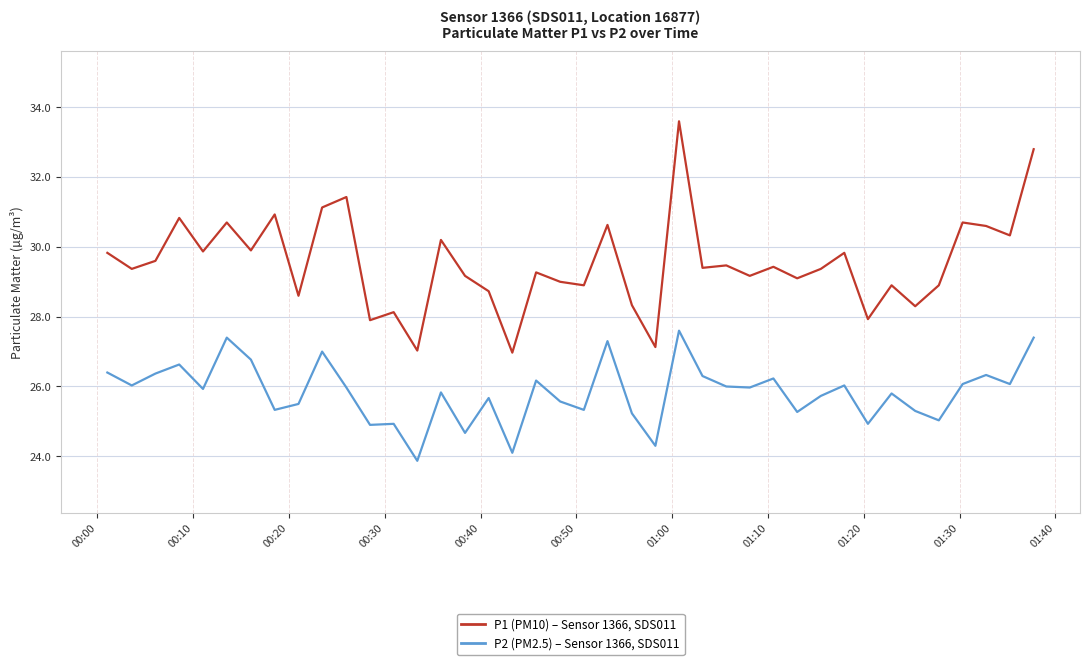

True or false: P1 (PM10) – Sensor 1366, SDS011 and P2 (PM2.5) – Sensor 1366, SDS011 intersect in this chart.

False